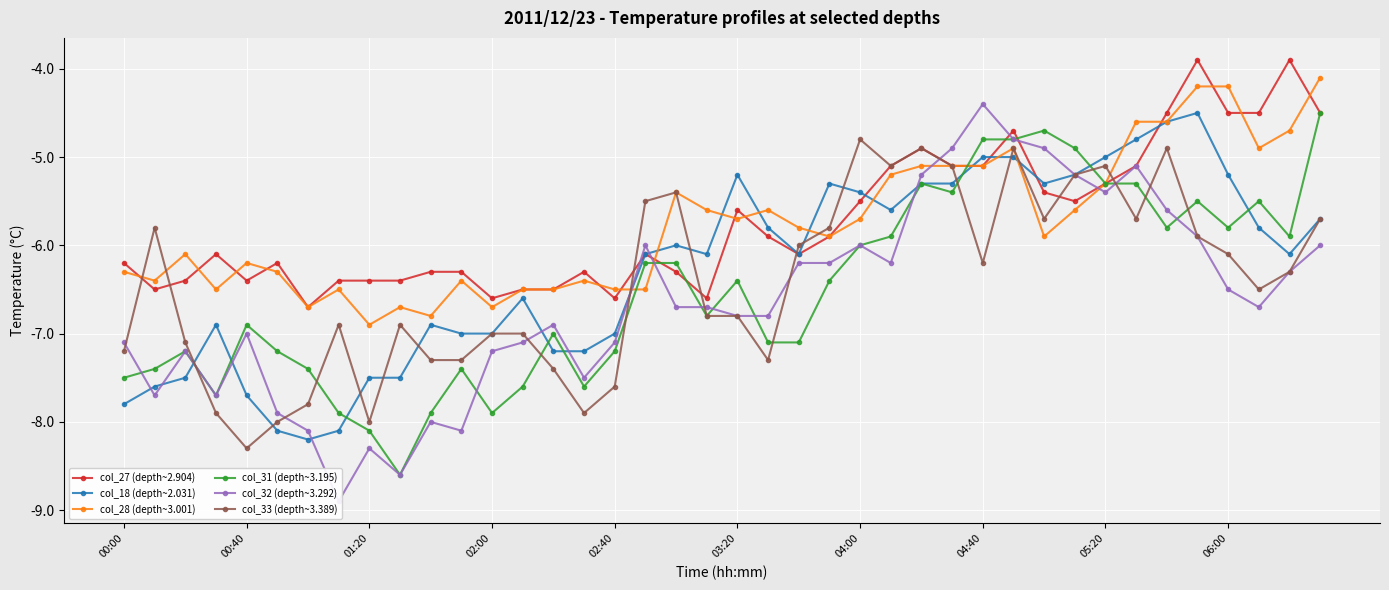

How many data points in col_32 (depth~3.292) are above -6?

10